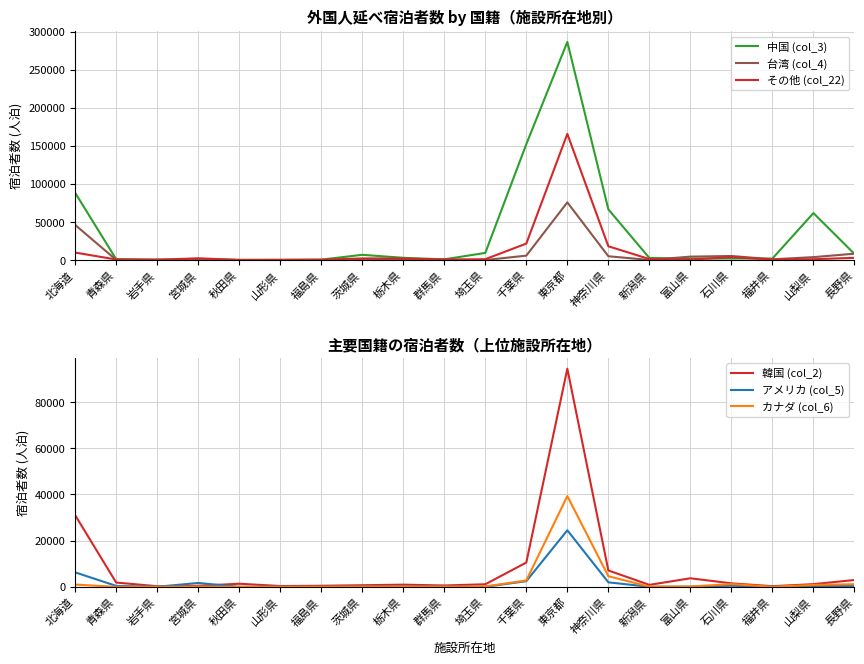

Rank the categories by 韓国 (col_2) value from lowest to highest.

岩手県, 福井県, 山形県, 宮城県, 福島県, 群馬県, 茨城県, 新潟県, 栃木県, 埼玉県, 山梨県, 秋田県, 石川県, 青森県, 長野県, 富山県, 神奈川県, 千葉県, 北海道, 東京都